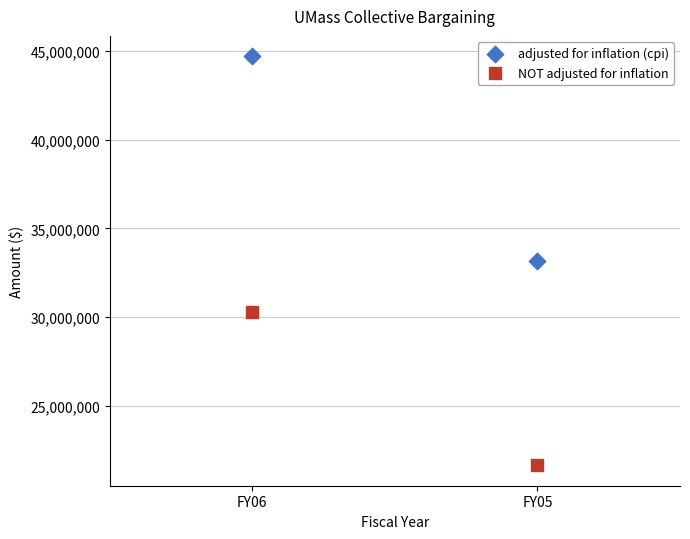

Across all data points, what is the average Y value?

32448302